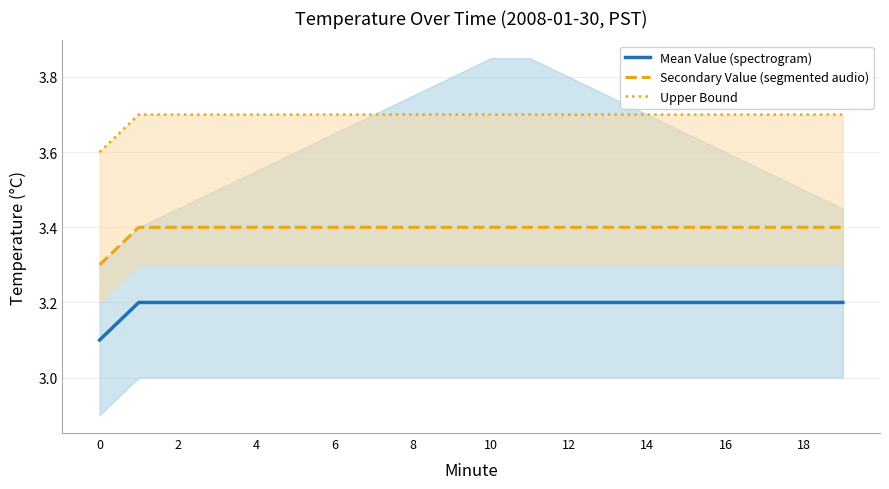

Rank the series by their maximum value, from lowest to highest.

Mean Value (spectrogram), Secondary Value (segmented audio), Upper Bound